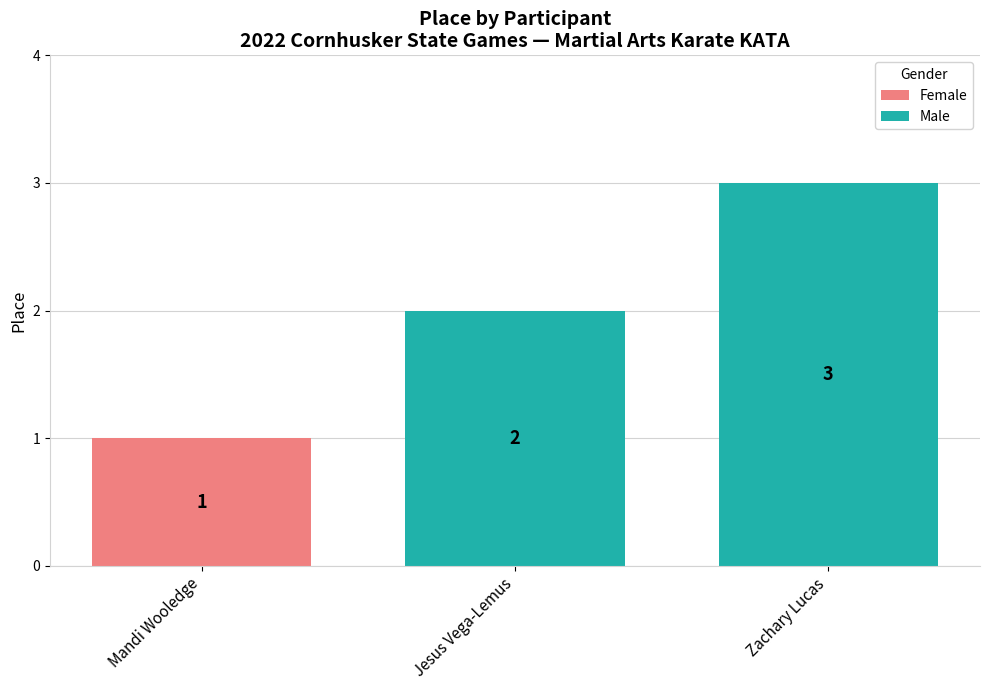

At which category does the chart reach its minimum across all series?

Mandi Wooledge